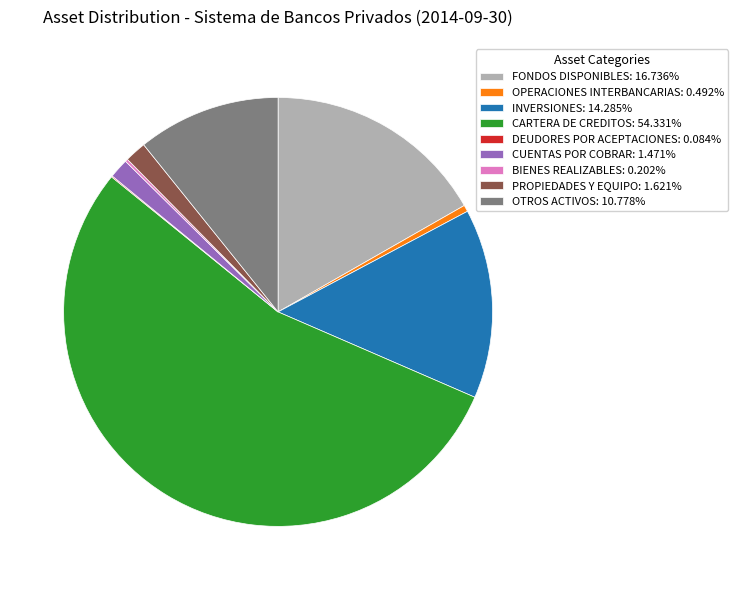

Is there any slice that represents more than half of the pie?

Yes